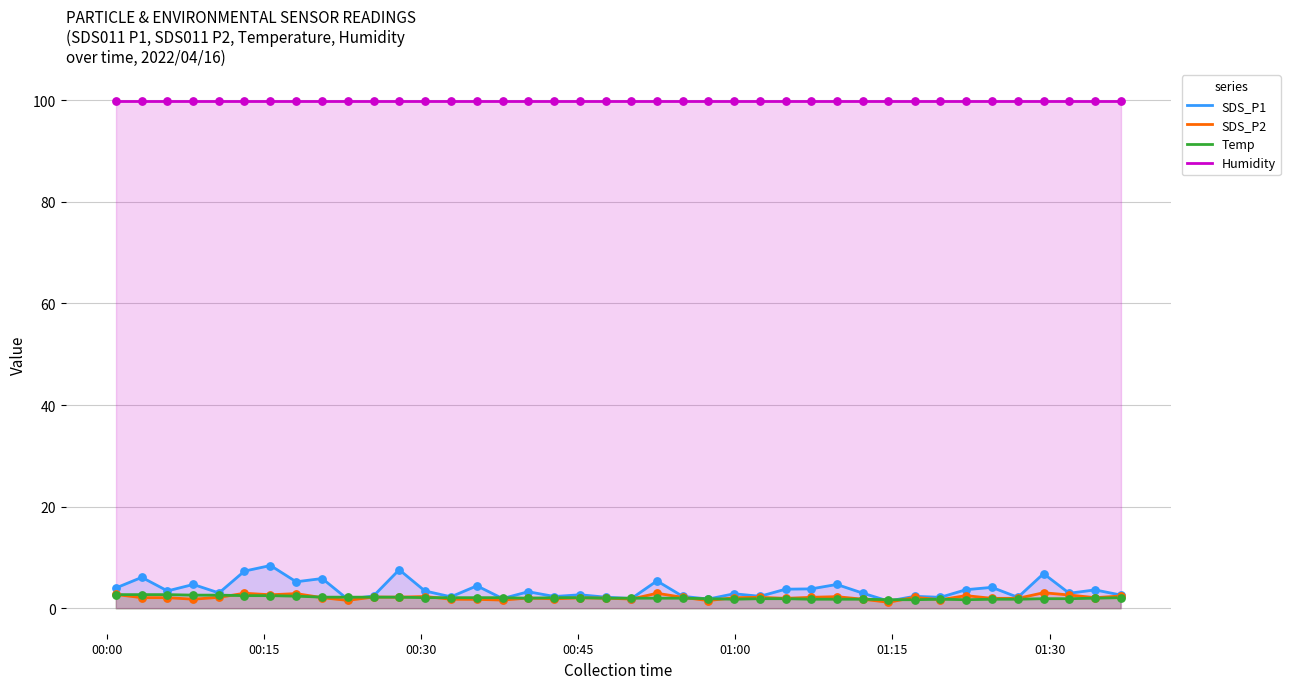

Which series has the largest total across all categories?

Humidity